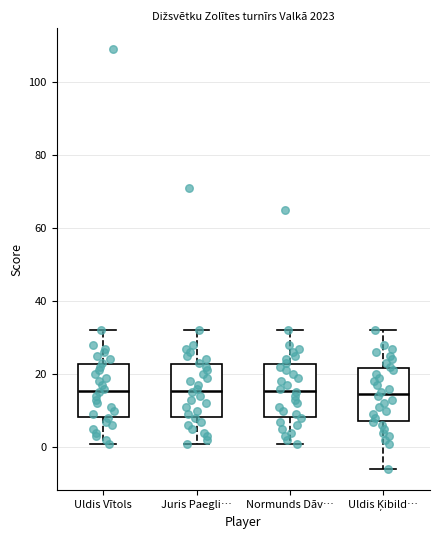

Where is the upper edge of the box for Juris Paegli… on the y-axis? The values are not printed on the chart, so give them approximately, as read against the axis.

22